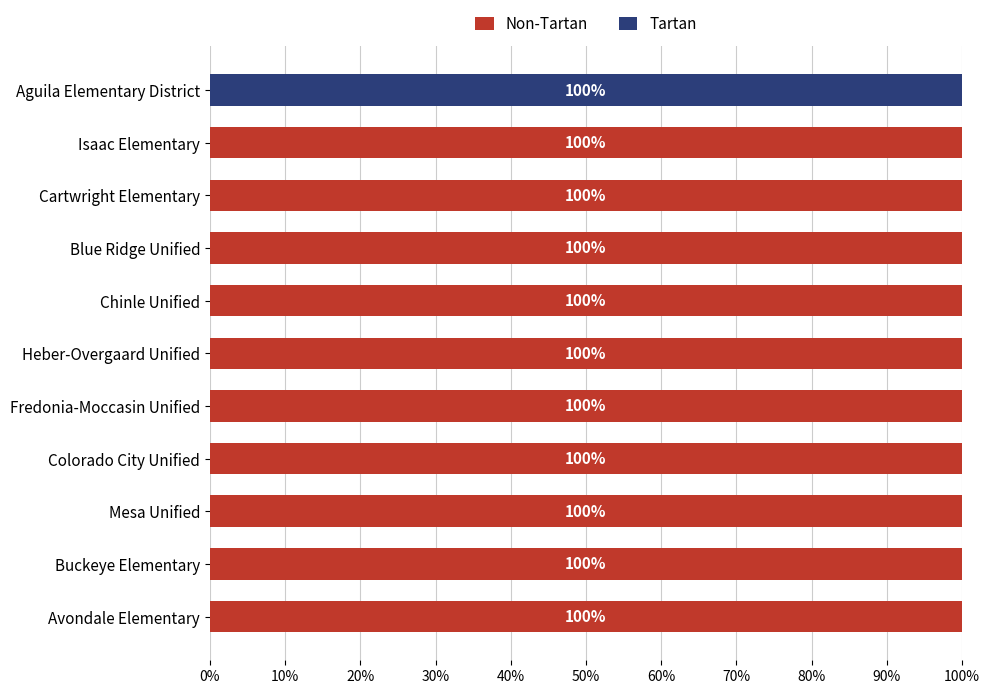

What is the total value across all series at Fredonia-Moccasin Unified?

100